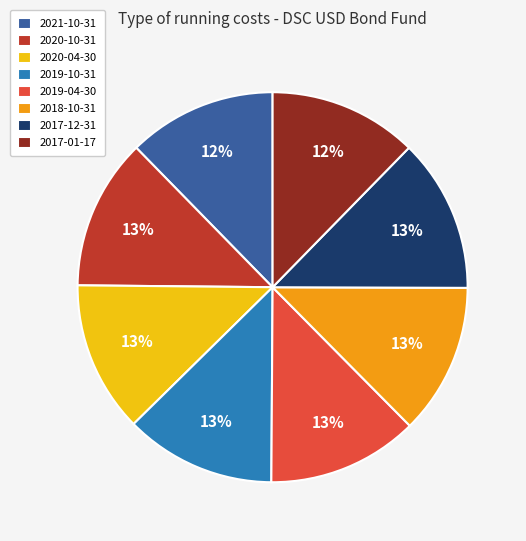

Does any single category account for the majority?

No